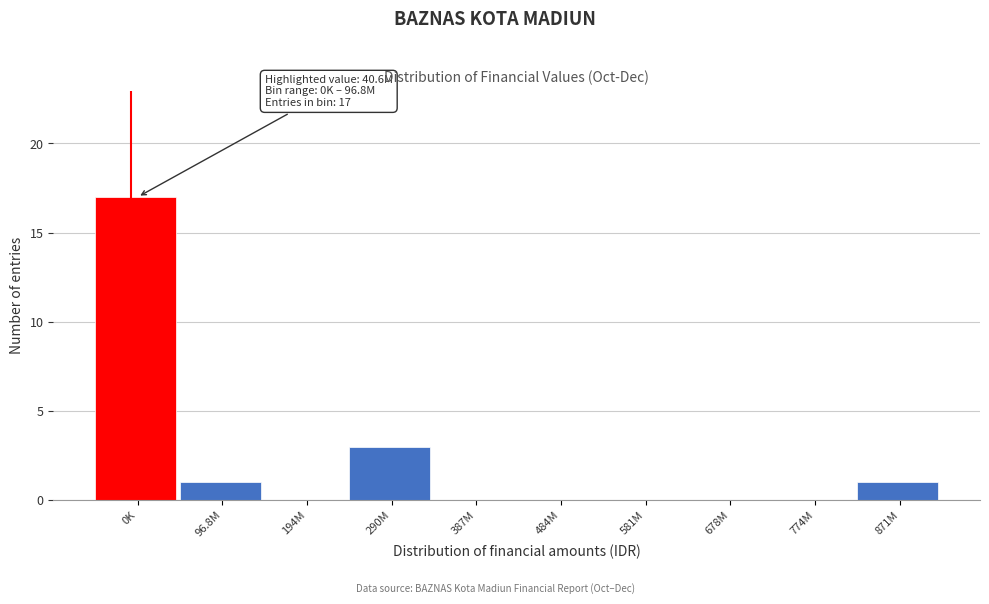

Reading left to right, transcribe all the data shown in this chart.

0K=17	96.8M=1	194M=0	290M=3	387M=0	484M=0	581M=0	678M=0	774M=0	871M=1